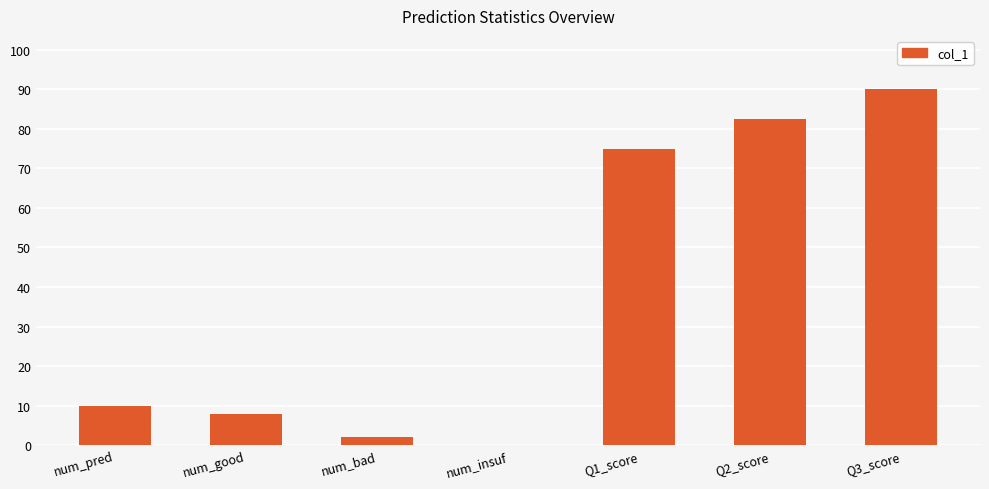

Which has a higher value, num_pred or num_good?

num_pred